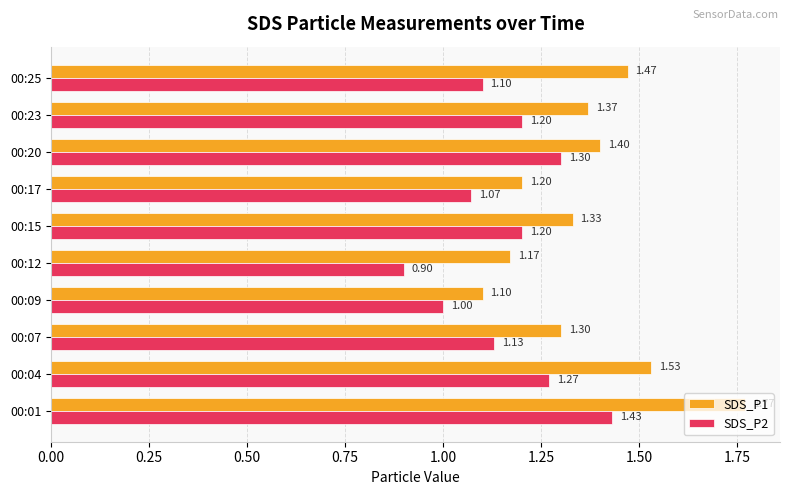

Between 00:20 and 00:23, which series saw the biggest shift?

SDS_P2